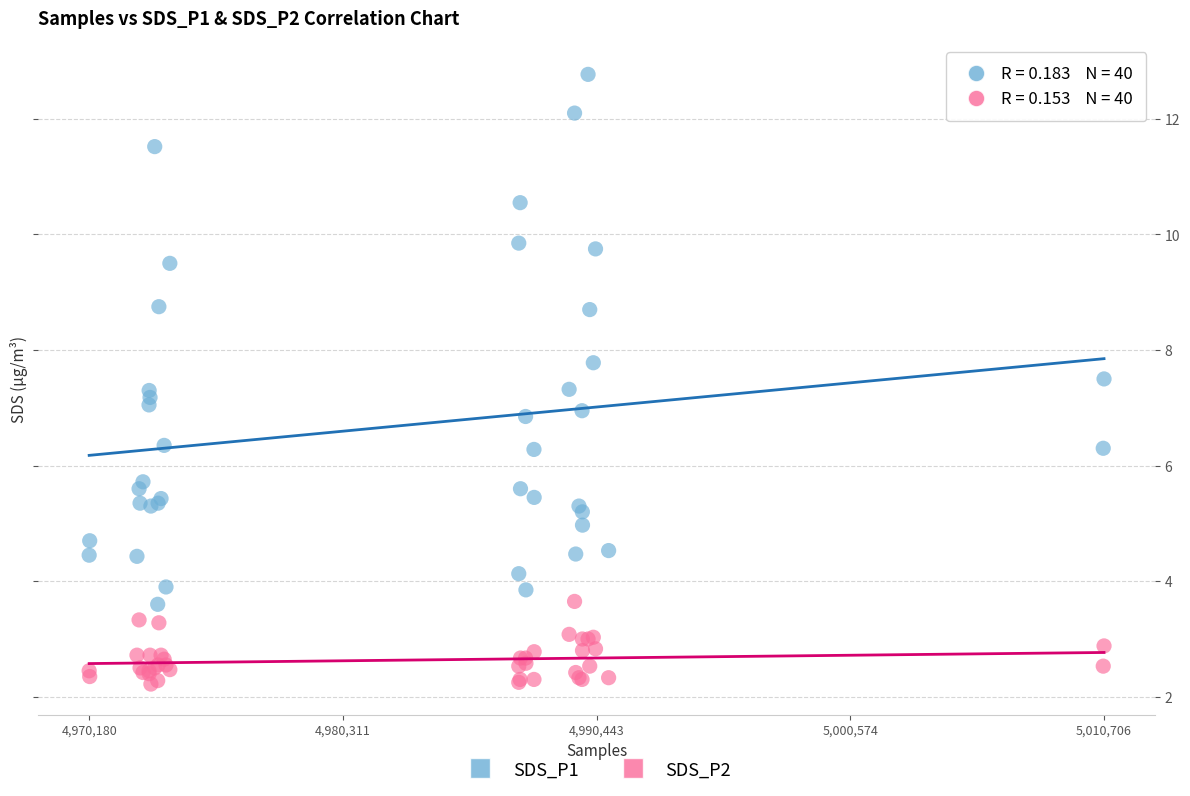

Which series reaches the minimum Y coordinate?

SDS_P2